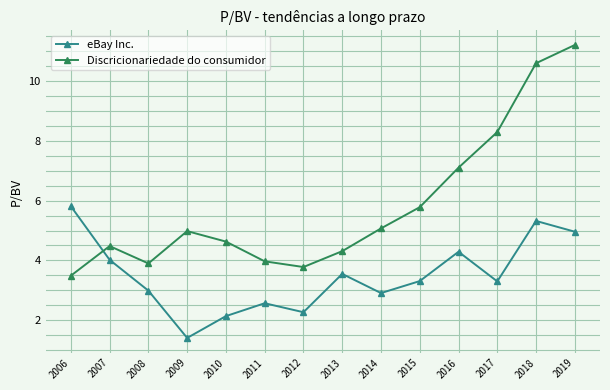

After their last crossing, which series has the higher values: eBay Inc. or Discricionariedade do consumidor?

Discricionariedade do consumidor